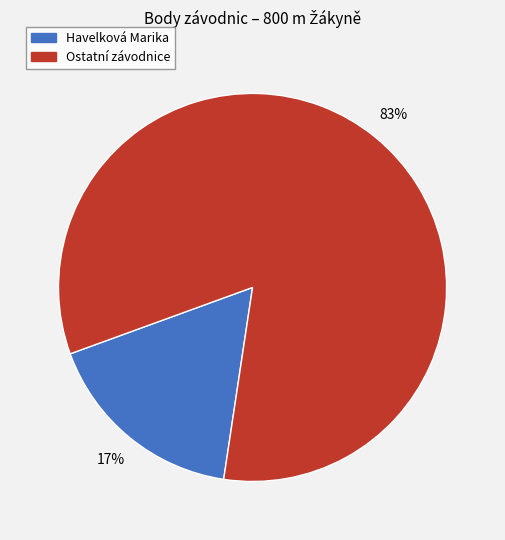

To the nearest percent, what is the difference between the largest and smallest slice percentages?

66%